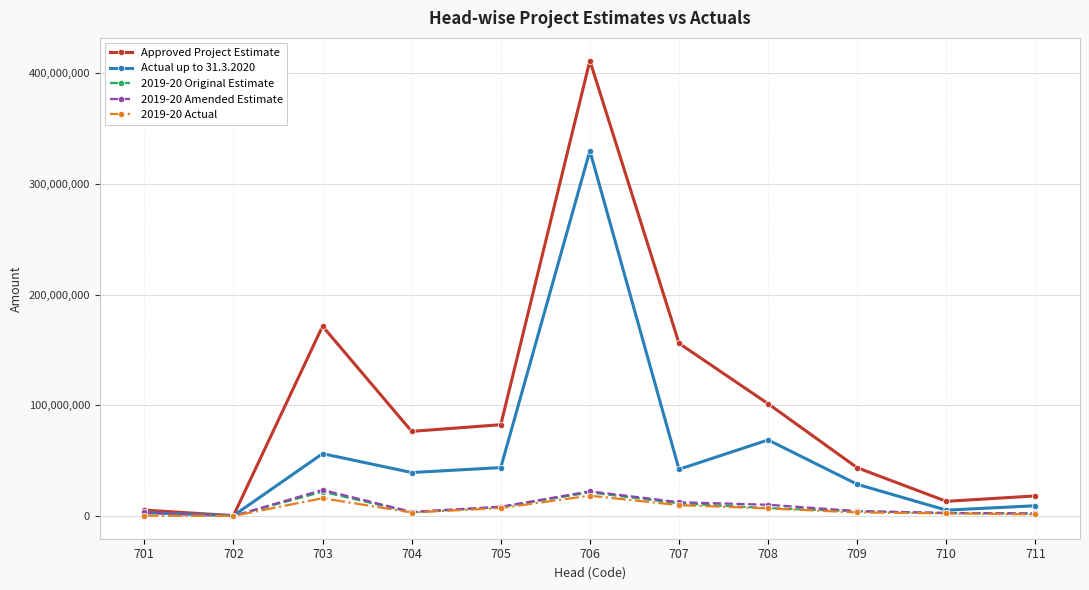

Which series has the largest range (max minus min)?

Approved Project Estimate